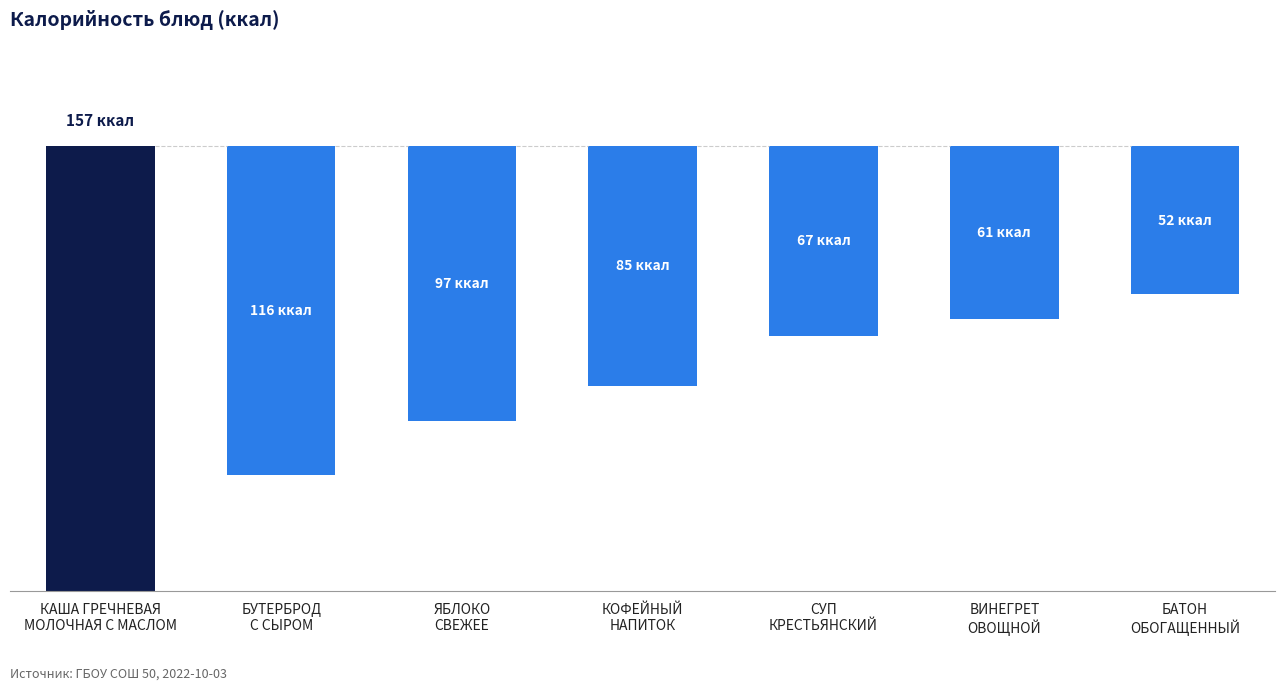

Rank the categories by value from highest to lowest.

КАША ГРЕЧНЕВАЯ
МОЛОЧНАЯ С МАСЛОМ, БУТЕРБРОД
С СЫРОМ, ЯБЛОКО
СВЕЖЕЕ, КОФЕЙНЫЙ
НАПИТОК, СУП
КРЕСТЬЯНСКИЙ, ВИНЕГРЕТ
ОВОЩНОЙ, БАТОН
ОБОГАЩЕННЫЙ